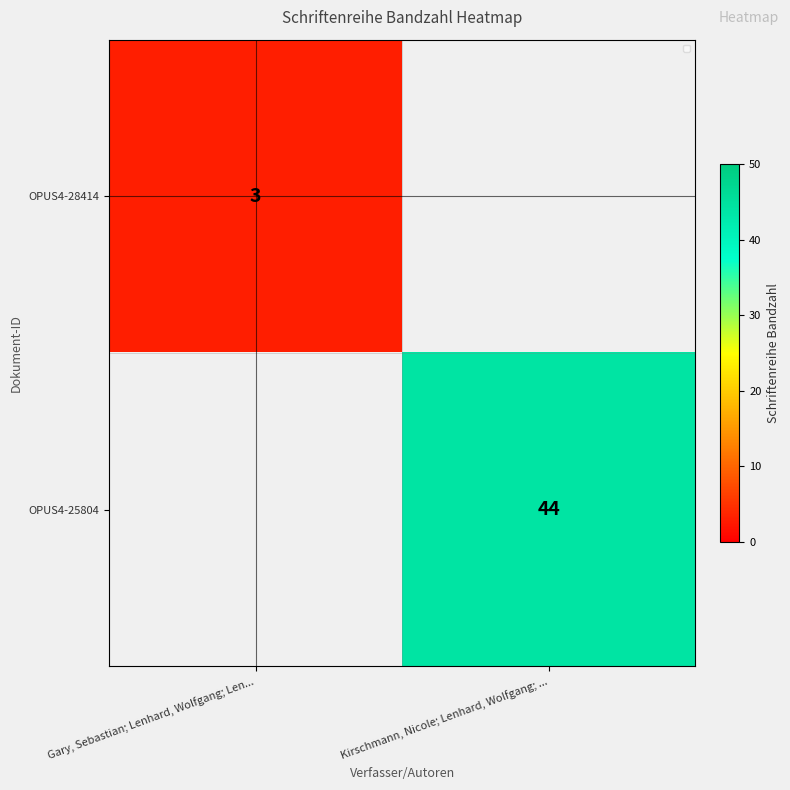

True or false: OPUS4-28414 has a value of 1 at Gary, Sebastian; Lenhard, Wolfgang; Len....

False